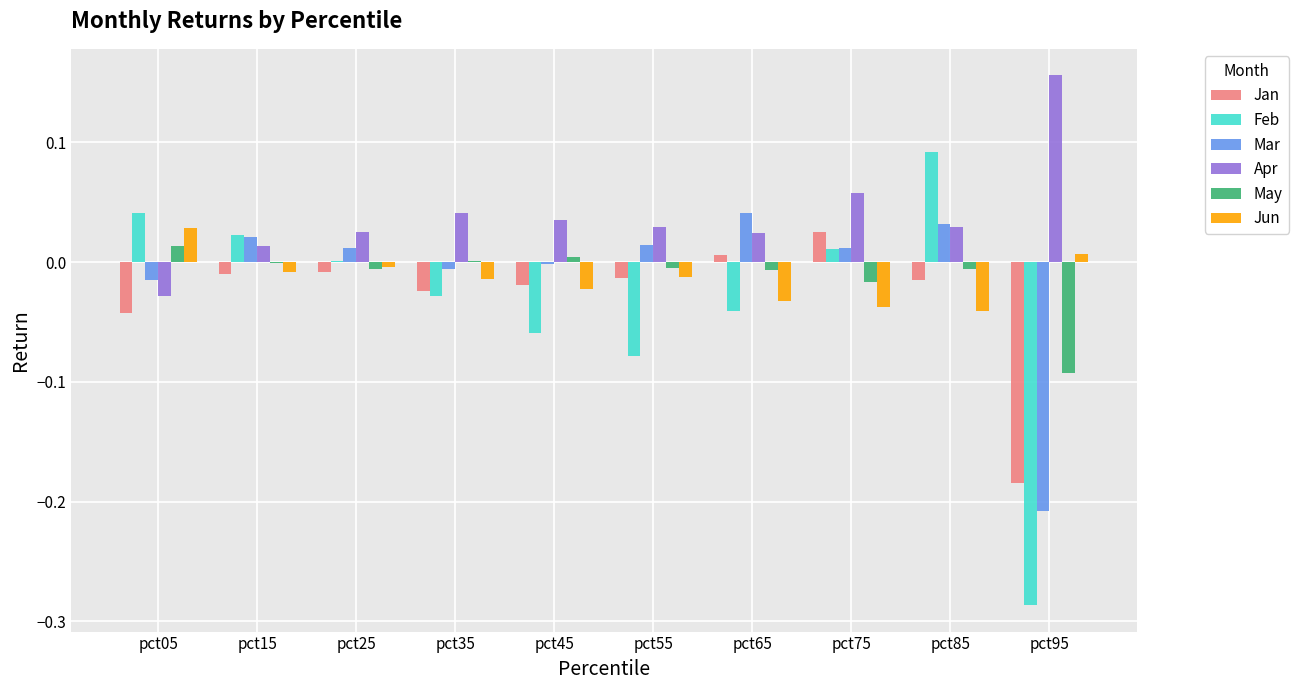

Which series has the largest total across all categories?

Apr